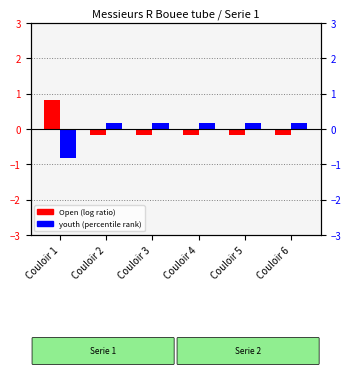

Reading left to right, list all the values displayed in this chart.

Open: 0.8	-0.2	-0.2	-0.2	-0.2	-0.2
youth: -0.8	0.2	0.2	0.2	0.2	0.2